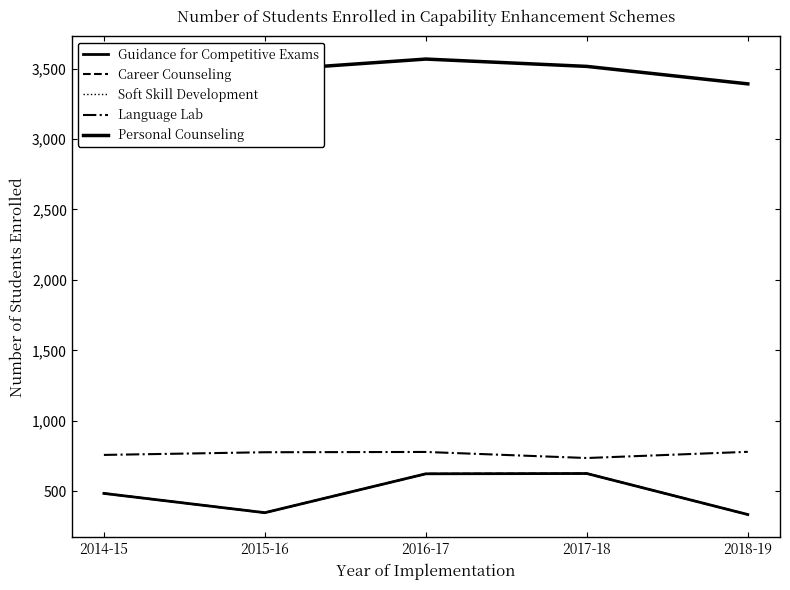

True or false: Career Counseling has more than 0 interior local peaks.

True